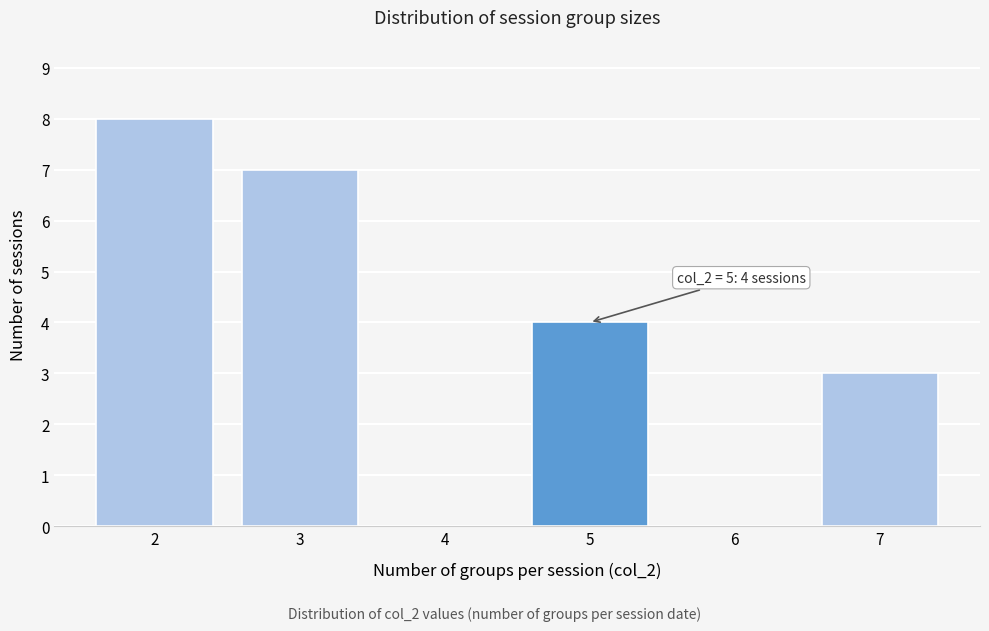

Over which range of the x-axis is the bar tallest?

1.5 to 2.5